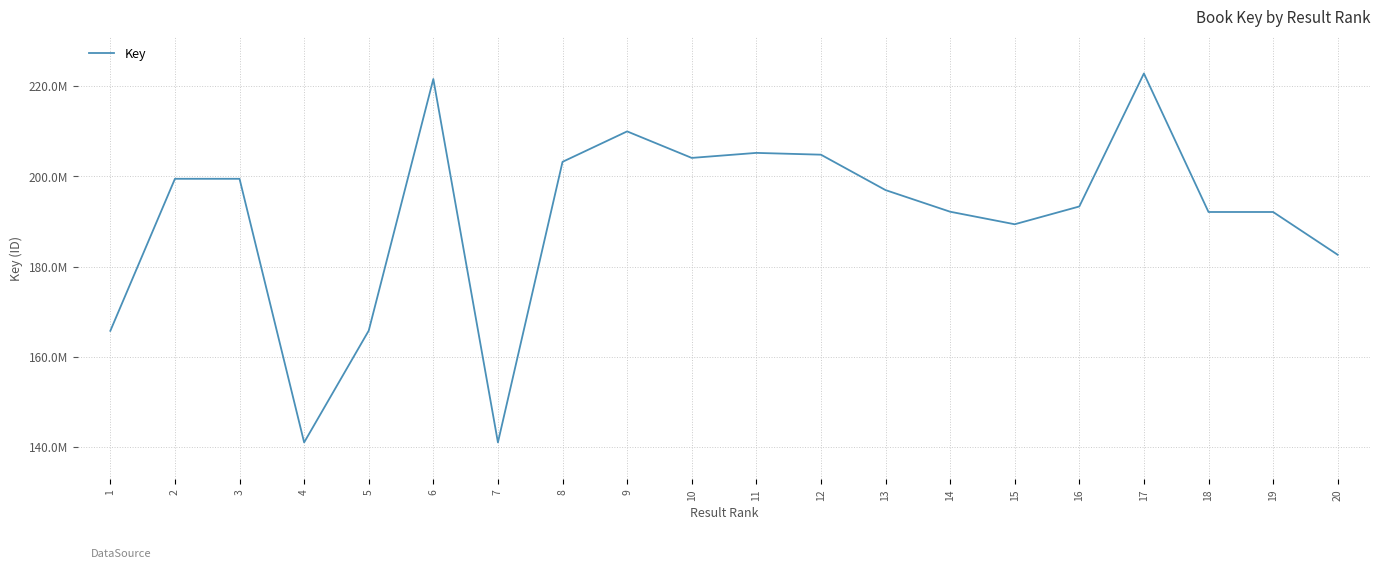

What is the difference between the maximum and second lowest values?

81758018